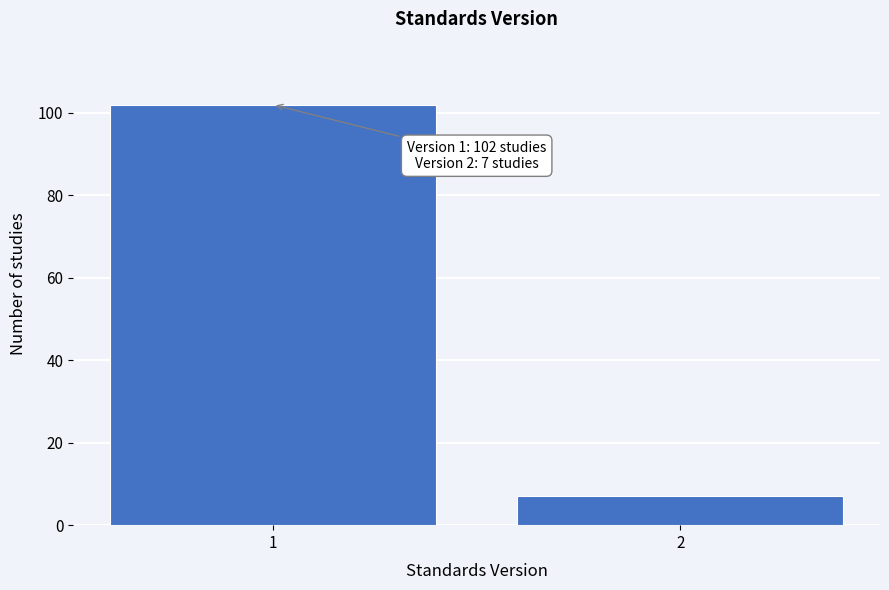

Reading right to left, transcribe all the data shown in this chart.

2=7	1=102